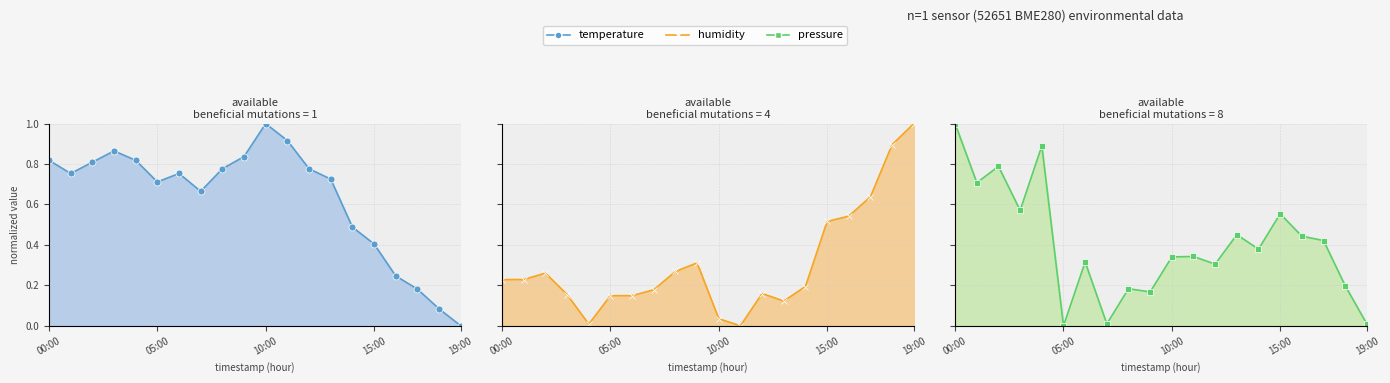

Count the number of categories in the chart.

20